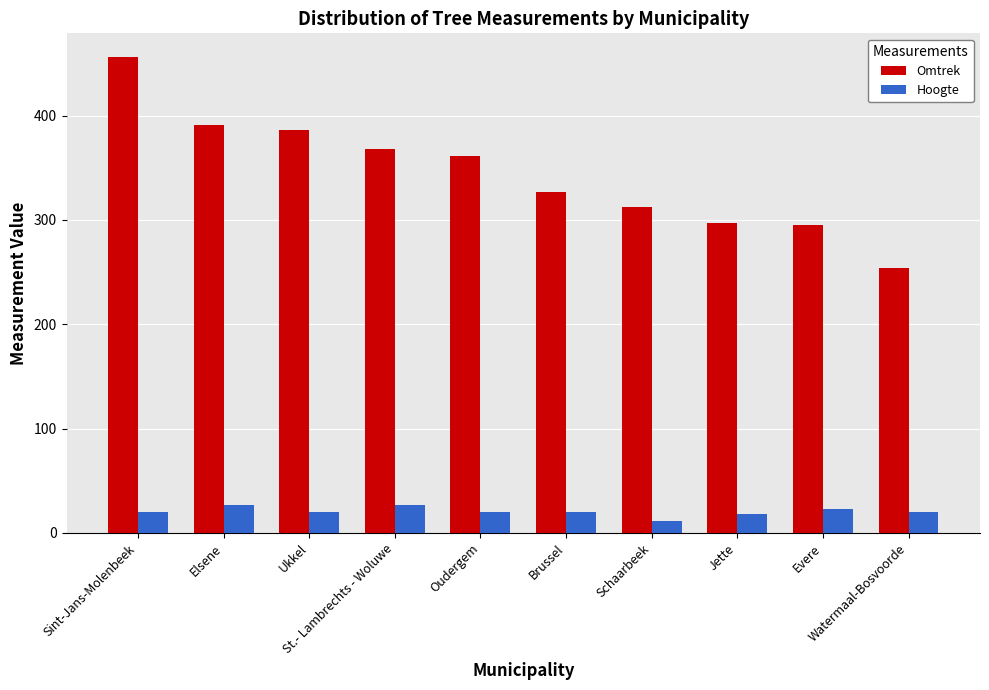

What is the highest value of the Hoogte series?

27